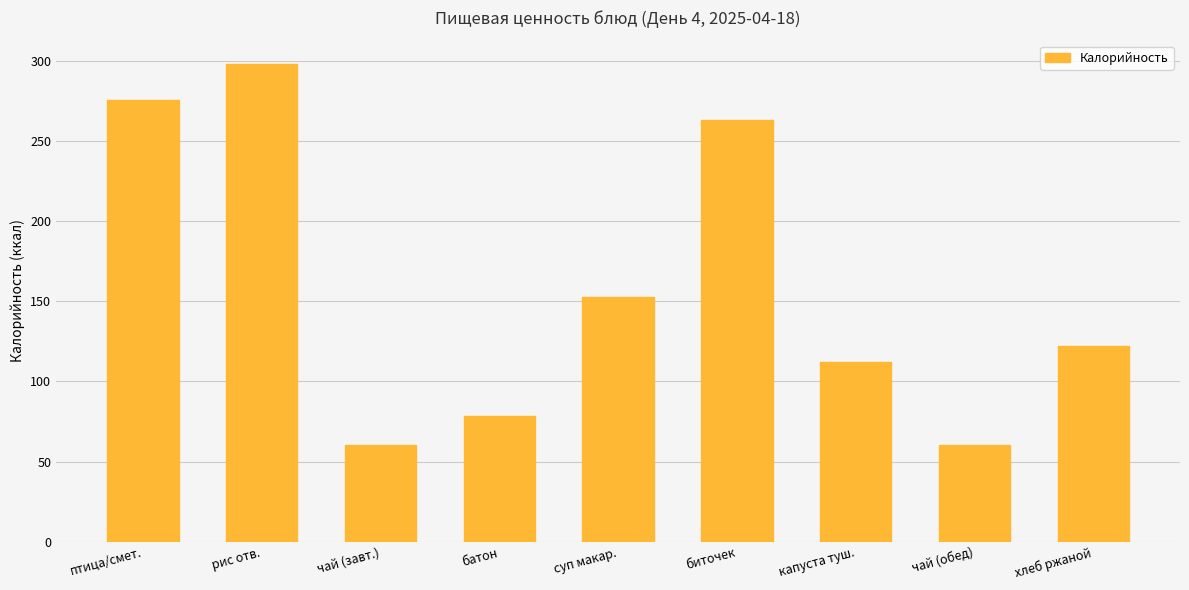

What is the label of the 8th bar from the right?

рис отв.